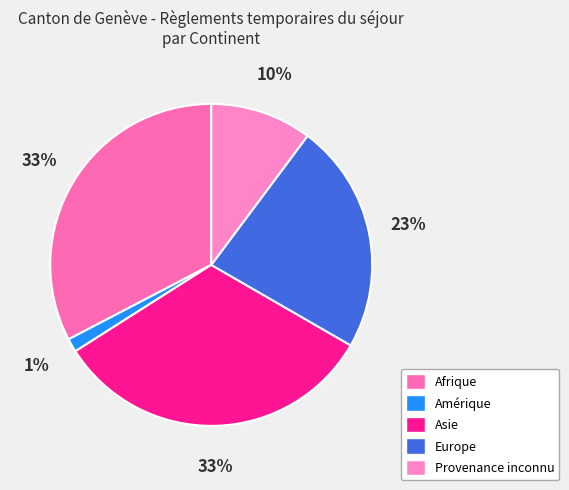

How many segments does this pie chart have?

5